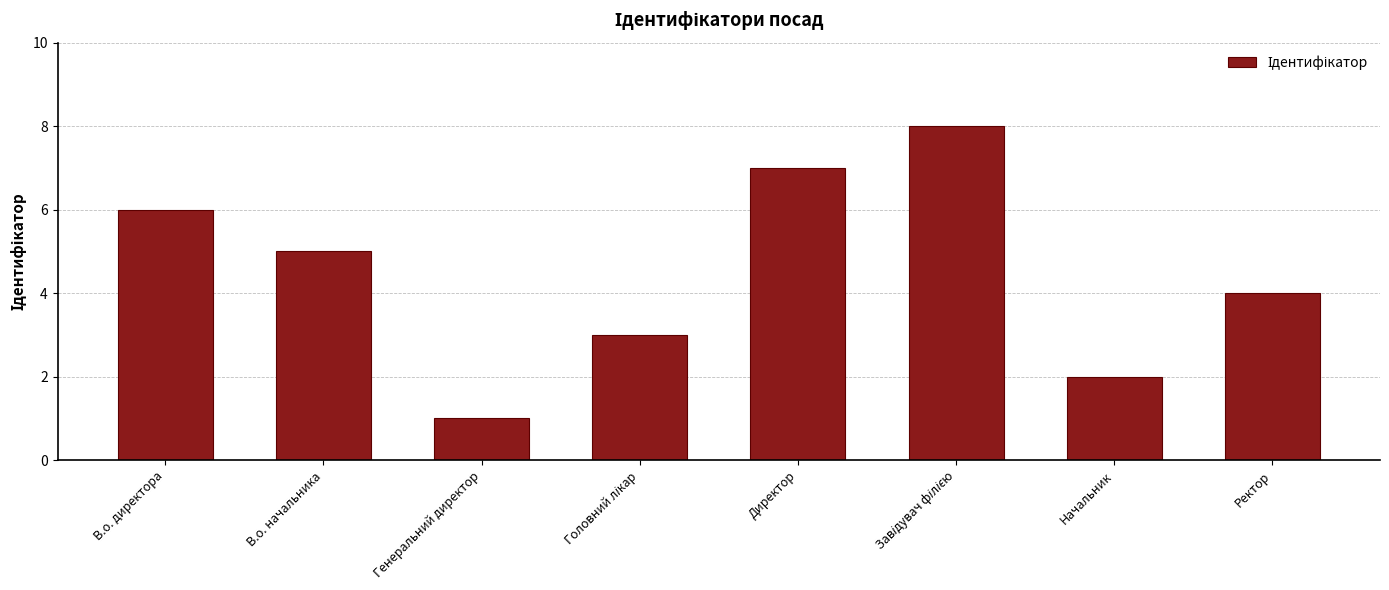

What is the sum of all values?

36